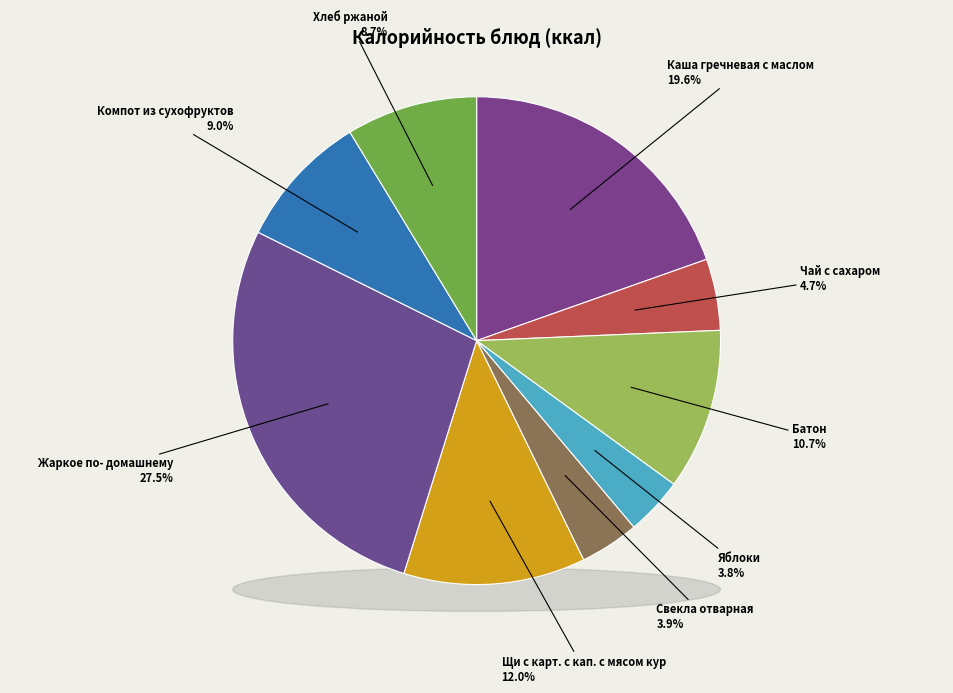

Count the number of slices in the pie.

9